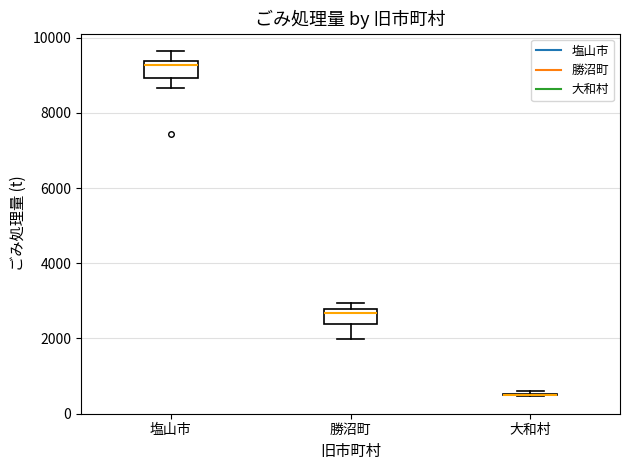

Reading left to right, transcribe this box plot: for each box, give where its median line is, the range the box spans, and where its two whiskers end, as read against the y-axis. The values are not printed on the chart, so give them approximately, as read against the axis.

塩山市: median 9200, box 9000 to 9400, whiskers 8600 to 9600
勝沼町: median 2600, box 2400 to 2800, whiskers 2000 to 3000
大和村: box collapsed to a line at 600, whiskers 400 to 600